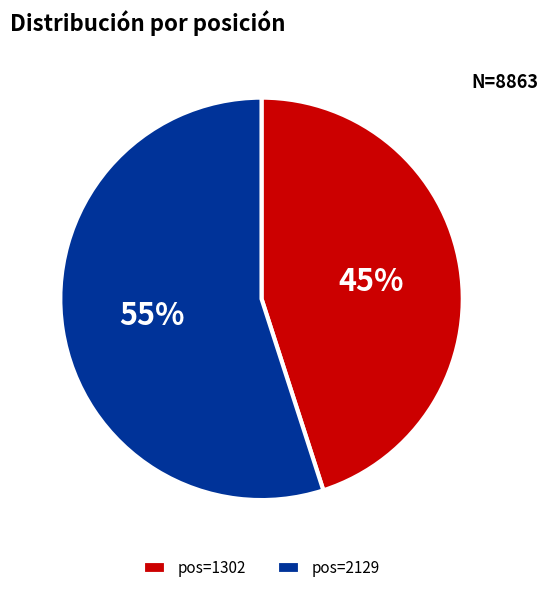

Combined, do pos=1302 and pos=2129 account for over 50%?

Yes